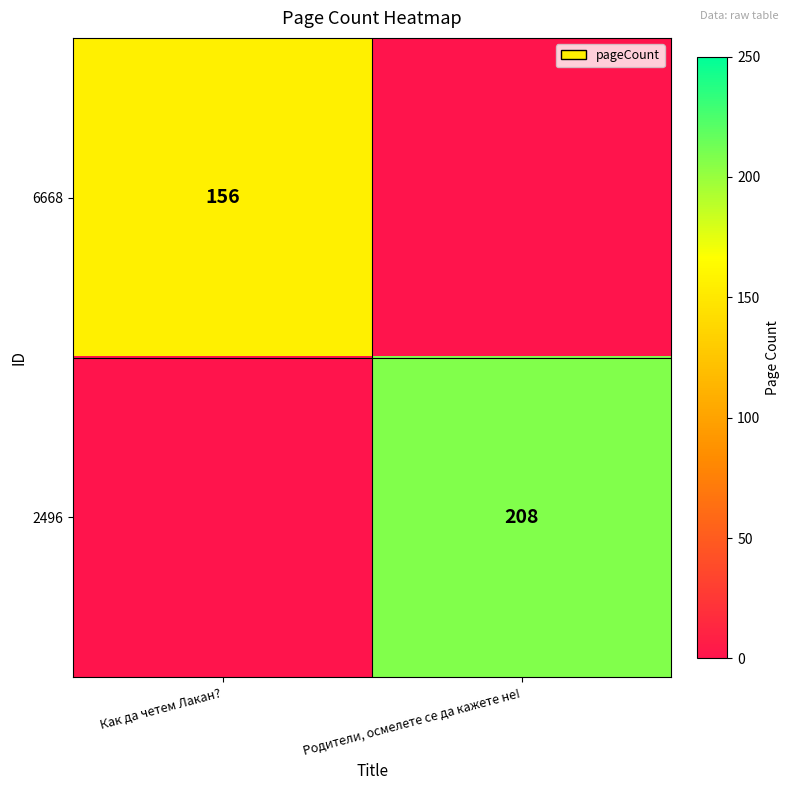

True or false: 6668 has a value of 156 at Как да четем Лакан?.

True